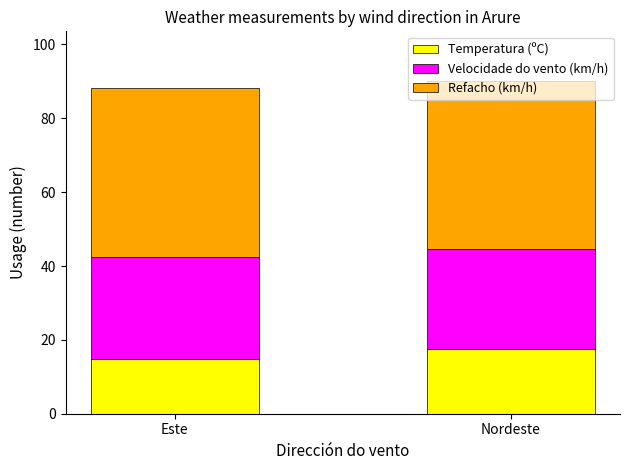

What is the total value across all series at Este?

88.1